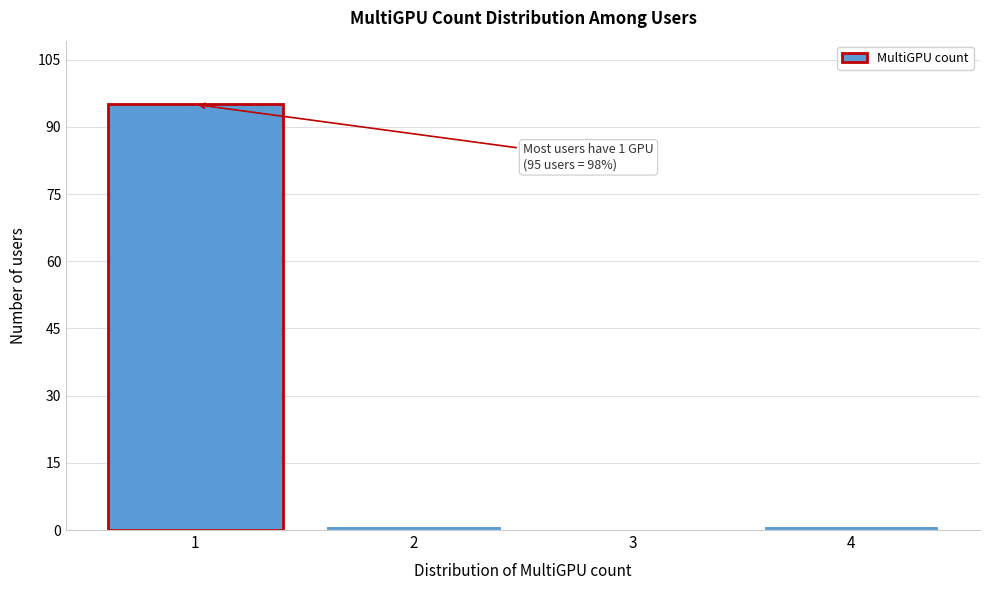

Reading left to right, transcribe all the data shown in this chart.

1=95	2=1	3=0	4=1